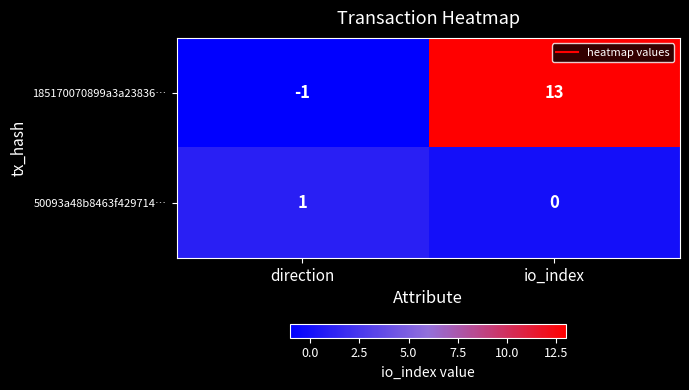

At which label is 50093a48b8463f429714… closest to 0?

io_index